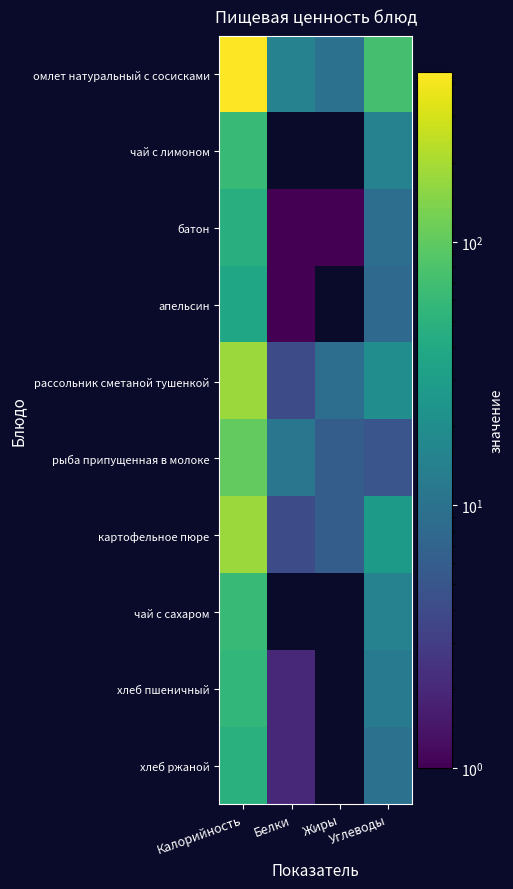

Is the value of чай с сахаром at Белки greater than the value of рыба припущенная в молоке at Жиры?

No